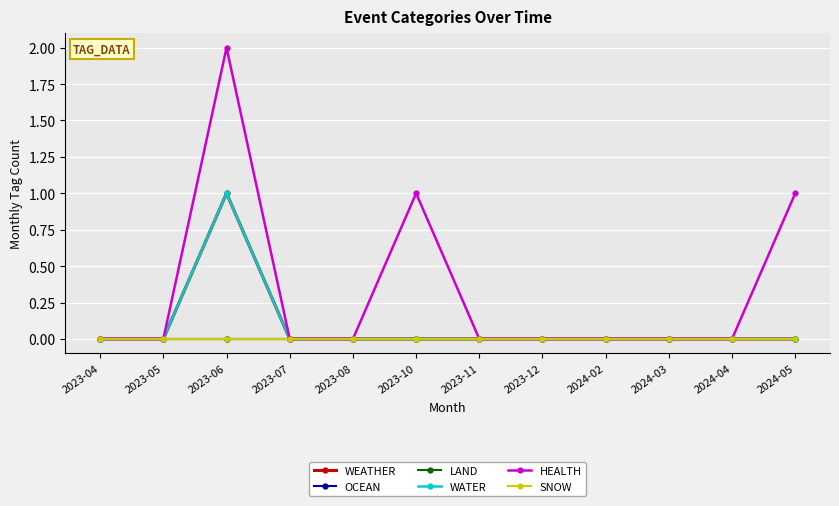

True or false: HEALTH has a value of 0 at 2024-02.

True